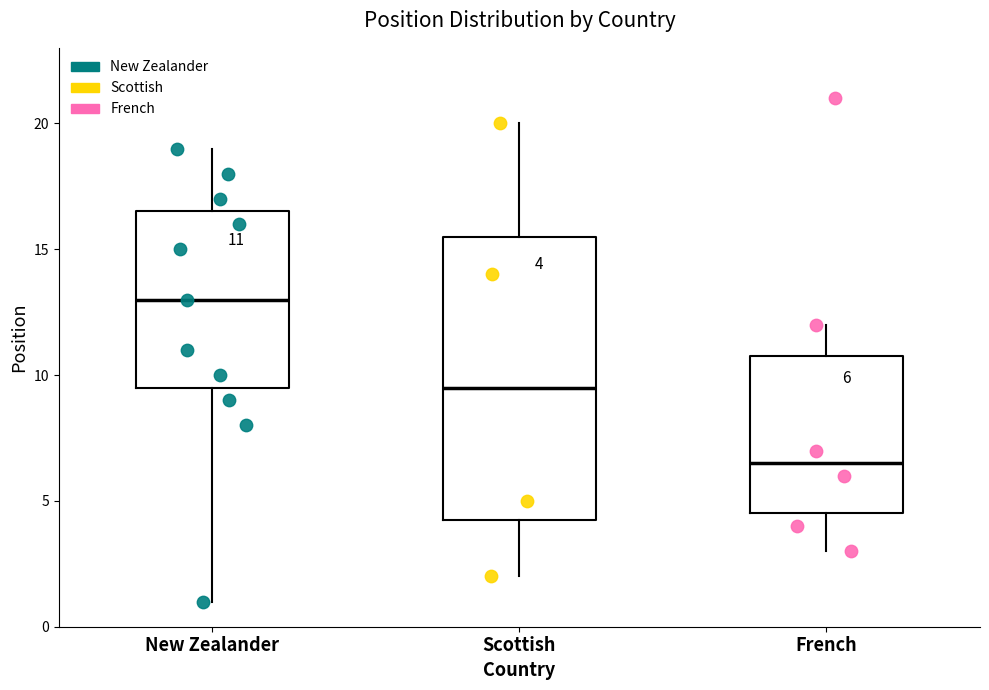

Which box is the tallest, from its lower edge to its upper edge?

Scottish